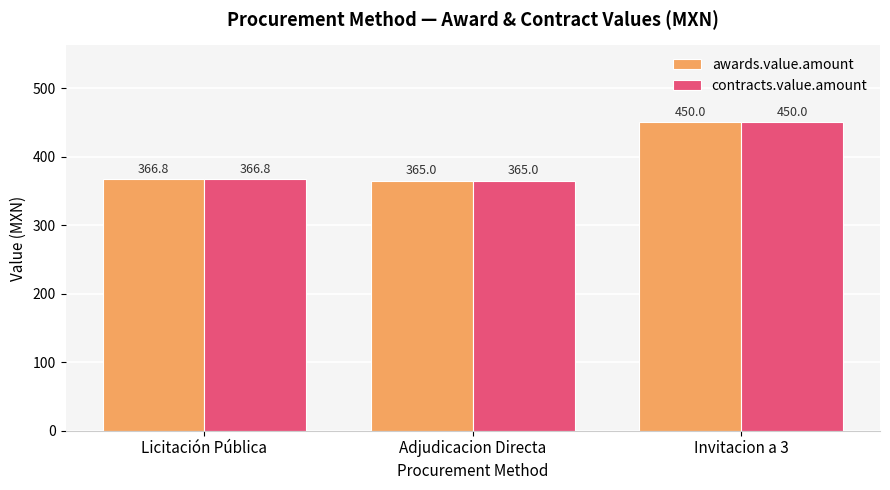

The value of awards.value.amount at Adjudicacion Directa is 529.3. True or false?

False